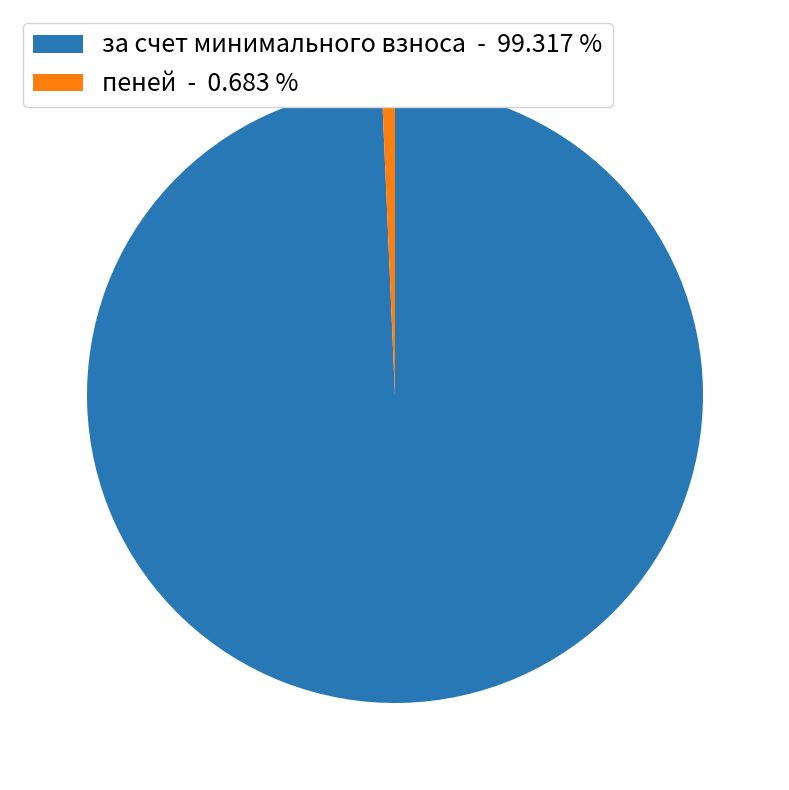

Which slice is the smallest?

пеней